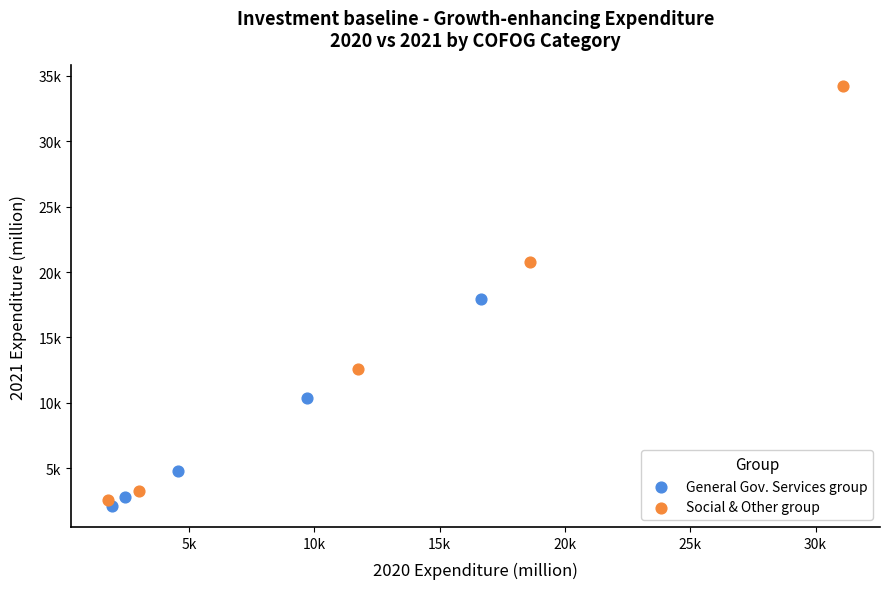

Which series has the widest spread of Y values?

Social & Other group